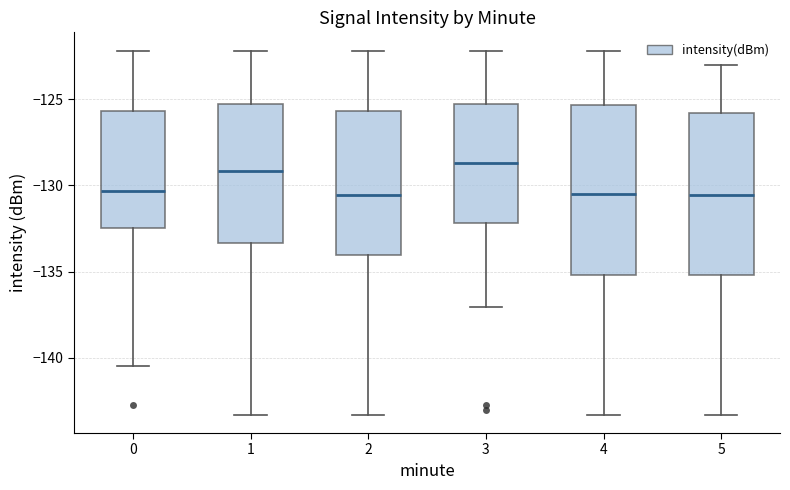

Reading left to right, read every box against the y-axis: the position of its median line, the range the box covers, and the ends of its whiskers. The values are not printed on the chart, so give them approximately, as read against the axis.

0: median -130.5, box -132.5 to -125.5, whiskers -140.5 to -122.0
1: median -129.0, box -133.5 to -125.5, whiskers -143.5 to -122.0
2: median -130.5, box -134.0 to -125.5, whiskers -143.5 to -122.0
3: median -128.5, box -132.0 to -125.5, whiskers -137.0 to -122.0
4: median -130.5, box -135.0 to -125.5, whiskers -143.5 to -122.0
5: median -130.5, box -135.0 to -126.0, whiskers -143.5 to -123.0